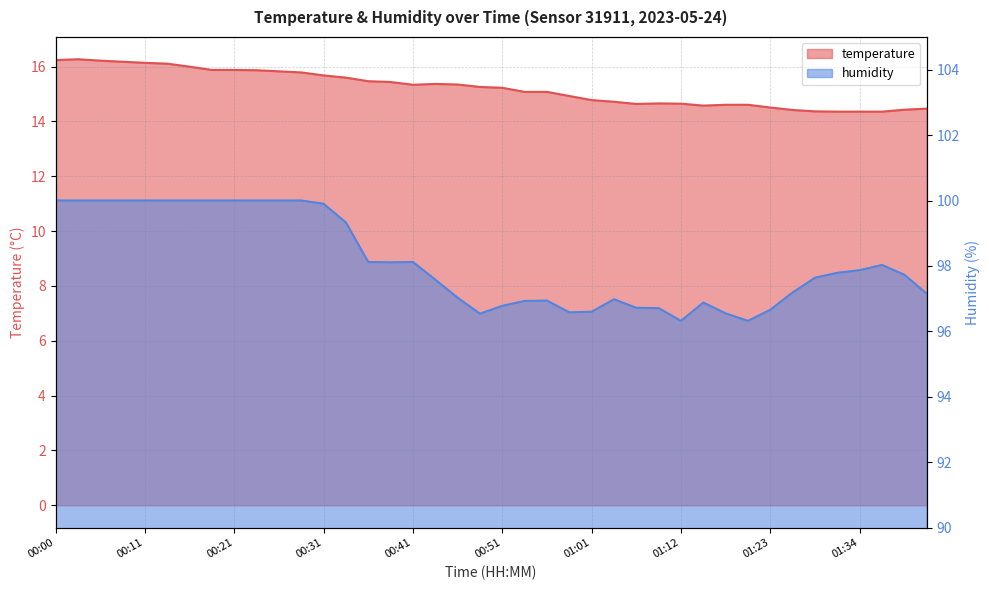

What is the value of the temperature point at the 9th from the left?

15.9